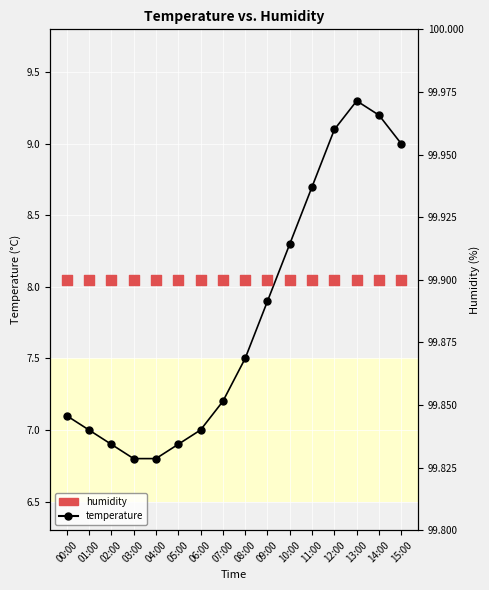

What are all the series names shown in the legend?

temperature, humidity